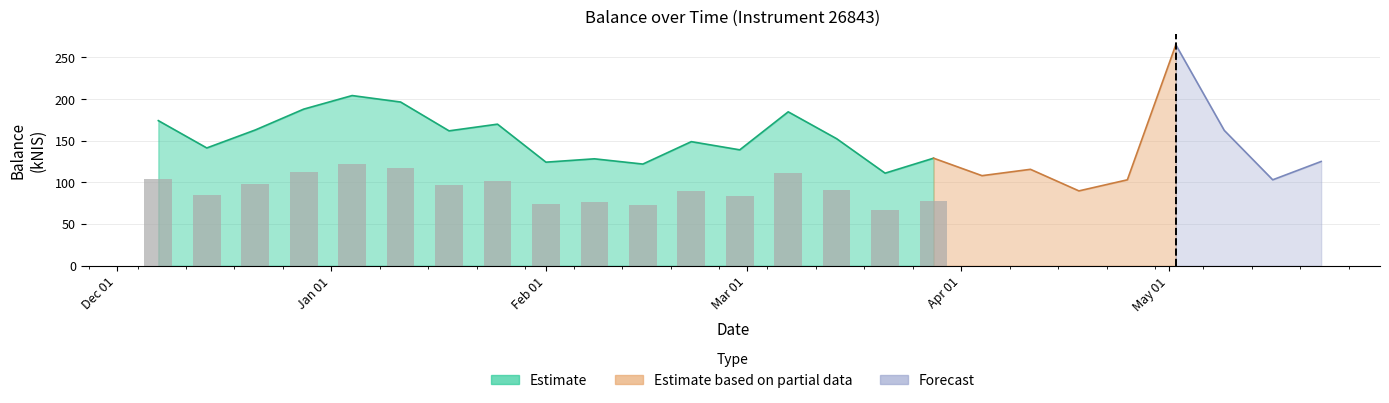

Which has a higher value, 2024-02-29 or 2024-04-25?

2024-02-29